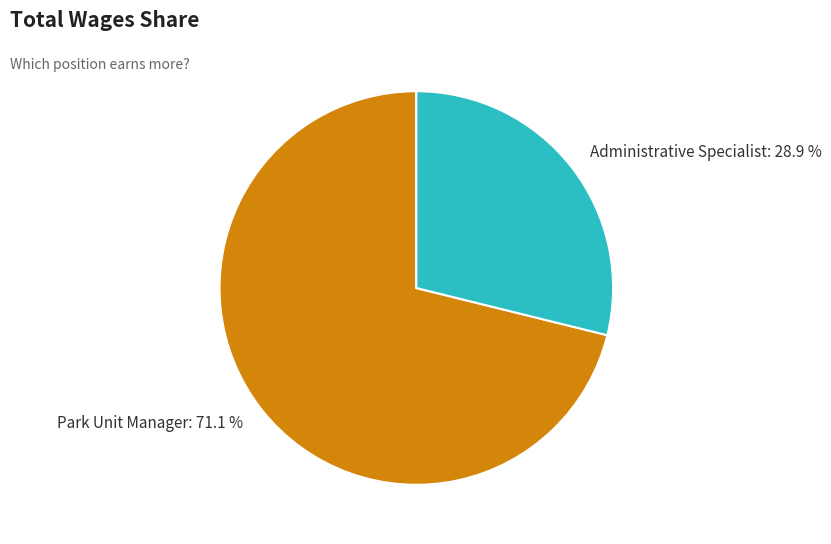

Does Park Unit Manager account for over 50% of the chart?

Yes